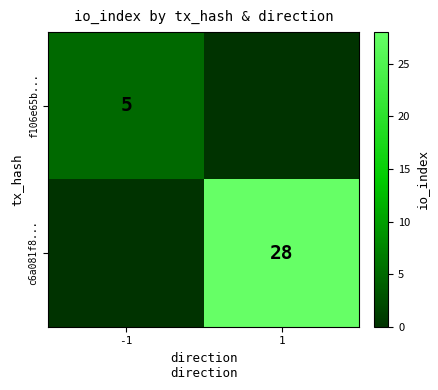

What is the average value of the c6a081f8... series?

14